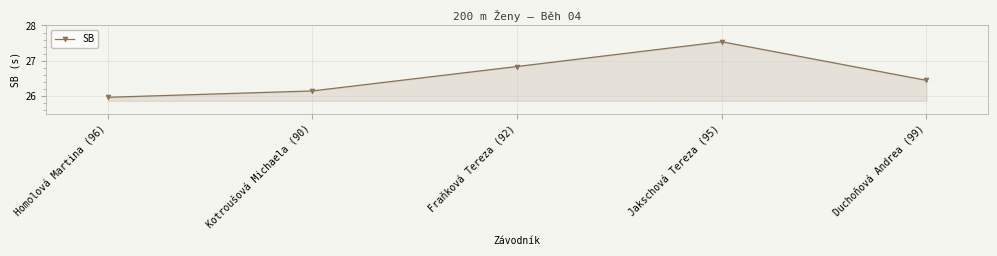

Rank the categories by value from highest to lowest.

Jakschová Tereza (95), Fraňková Tereza (92), Duchoňová Andrea (99), Kotroušová Michaela (90), Homolová Martina (96)